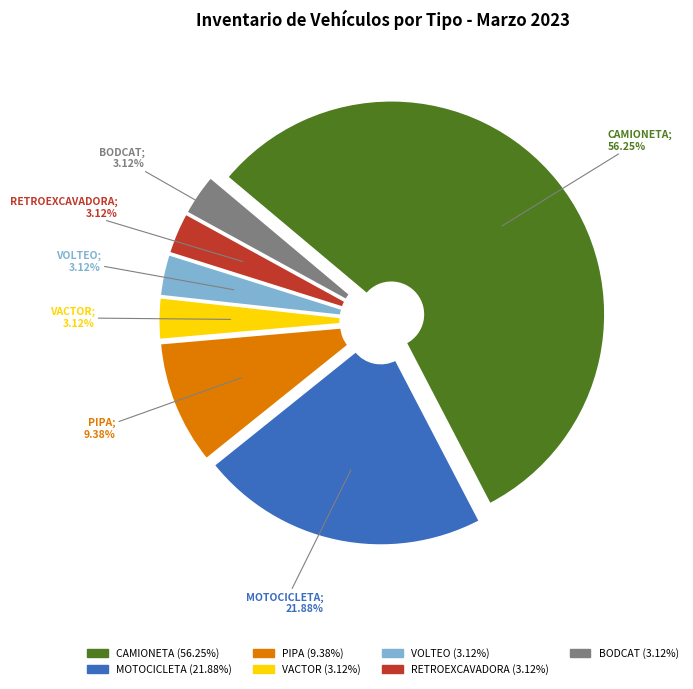

Which has a higher value, CAMIONETA or PIPA?

CAMIONETA